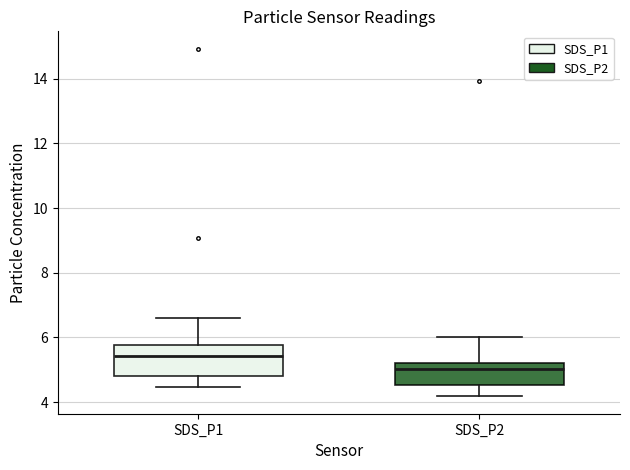

Comparing the boxes themselves (not the whiskers), which one is the tallest?

SDS_P1